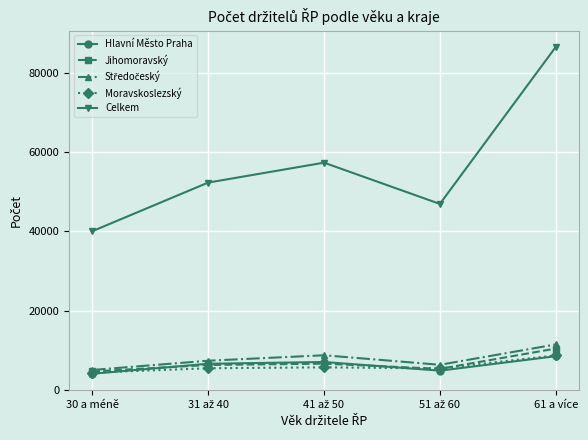

At which category is the sum across all series the highest?

61 a více